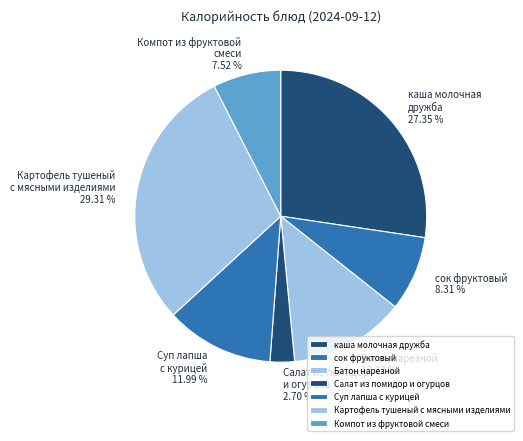

What is the ratio of the value at Батон нарезной to the value at Компот из фруктовой смеси?

1.7